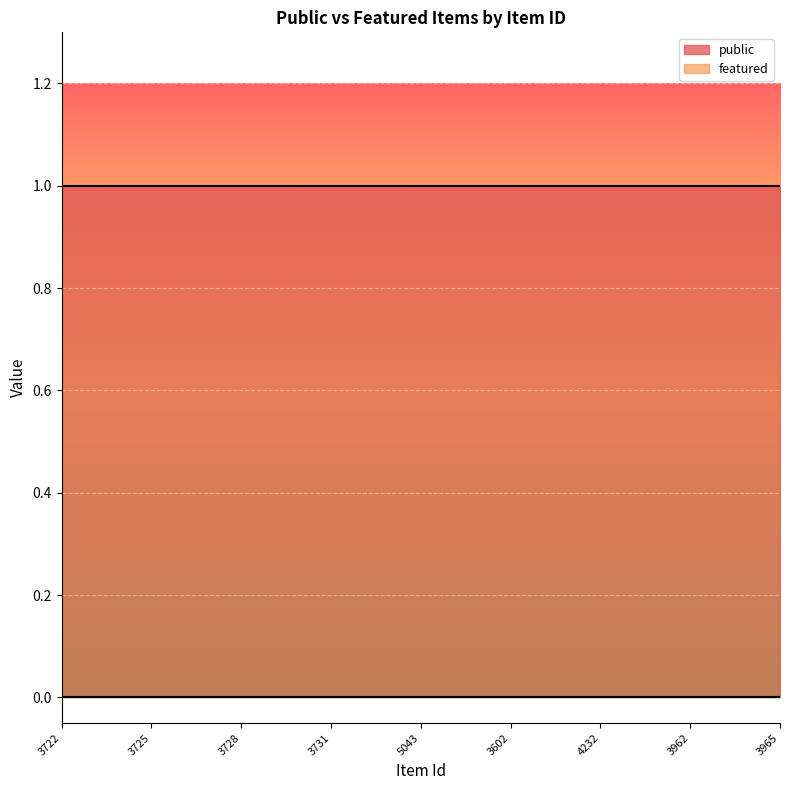

True or false: featured and public cross at least once.

False